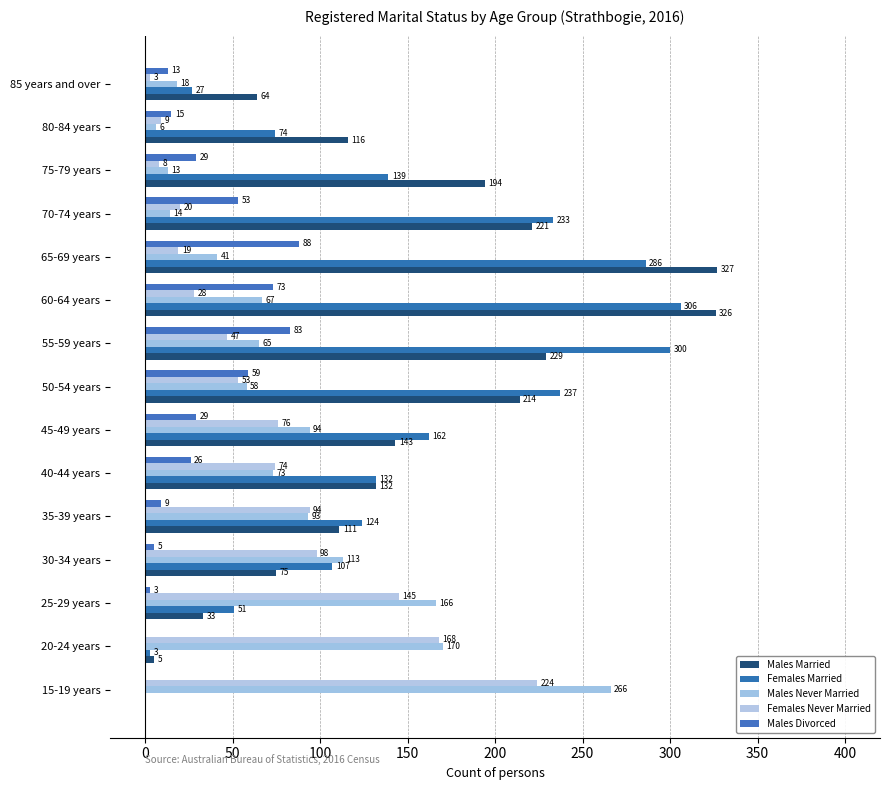

Which series has the largest total across all categories?

Males Married